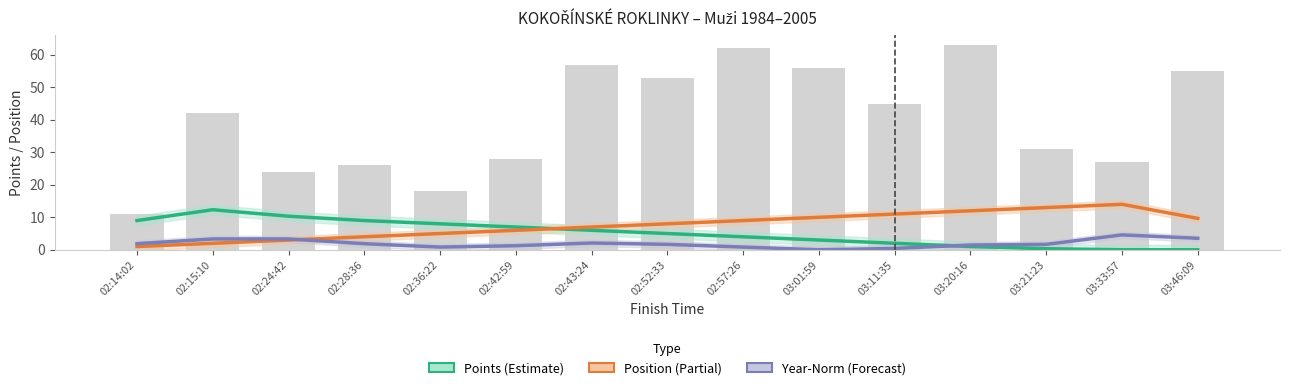

What position from the left is 02:42:59?

6